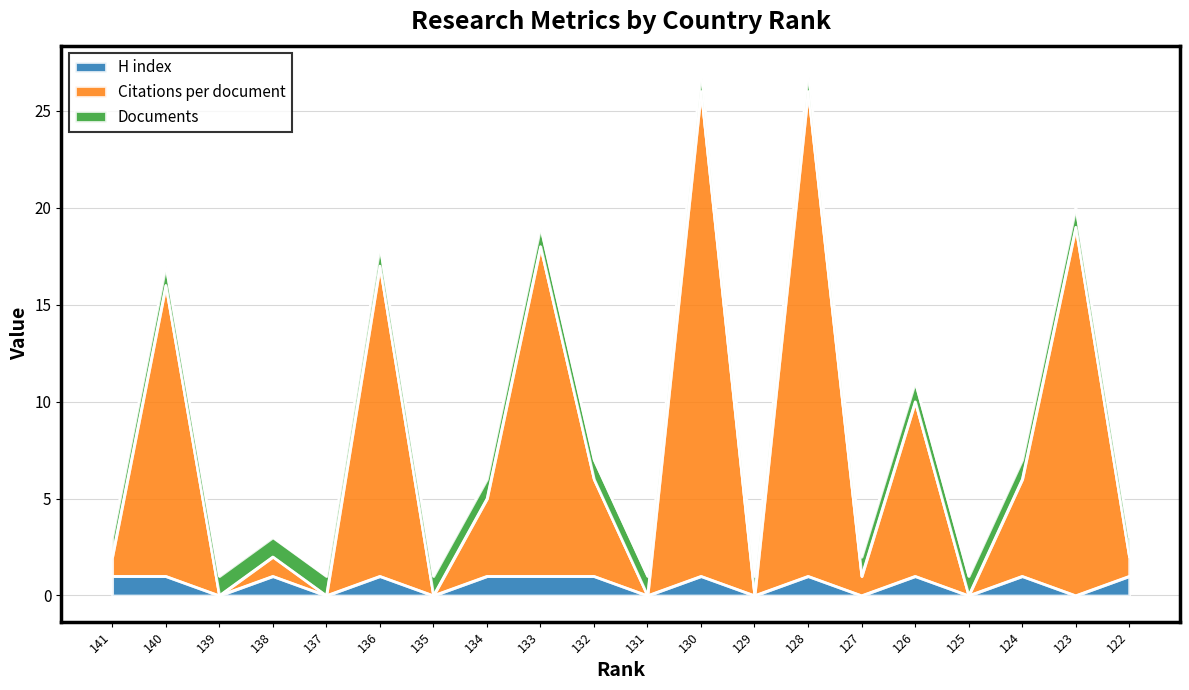

At which label is H index closest to 0?

139